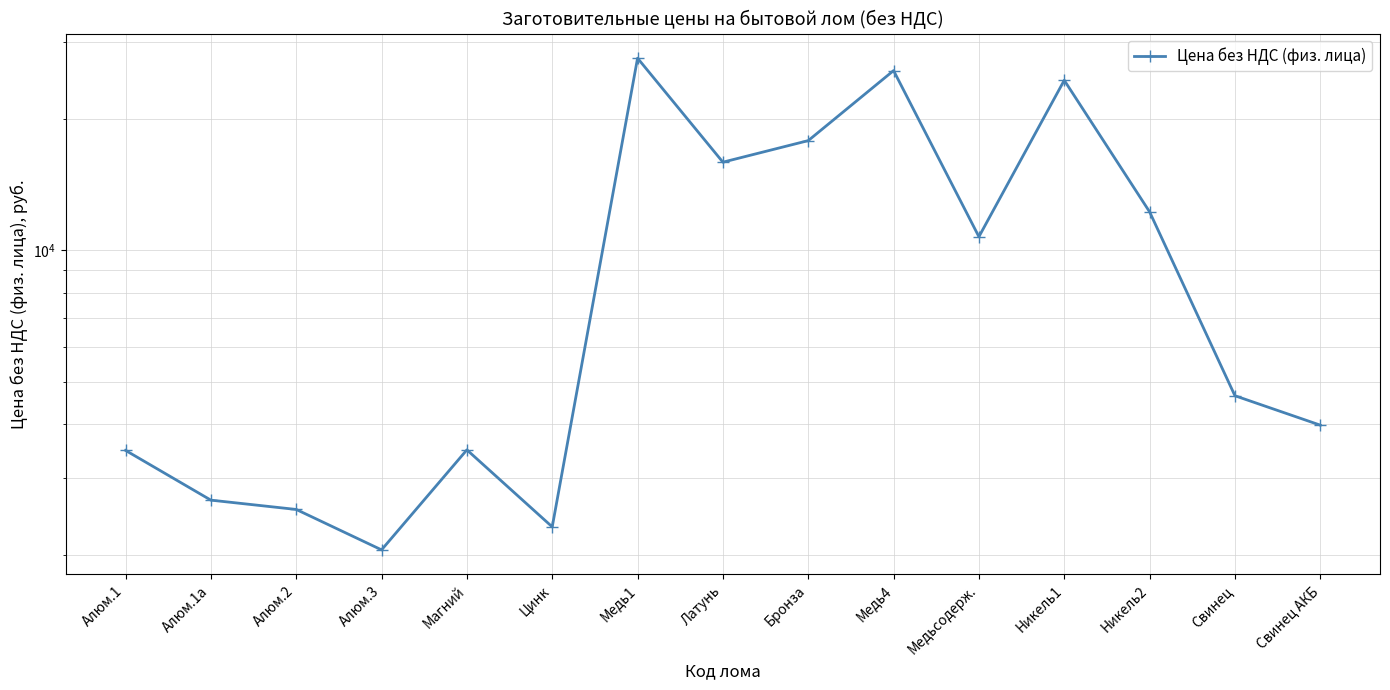

Reading left to right, extract all data points from this chart.

3477.4	2674.3	2546.0	2056.9	3487.4	2322.4	27574.0	15924.1	17843.1	25823.2	10743.3	24535.7	12252.1	4640.4	3973.5